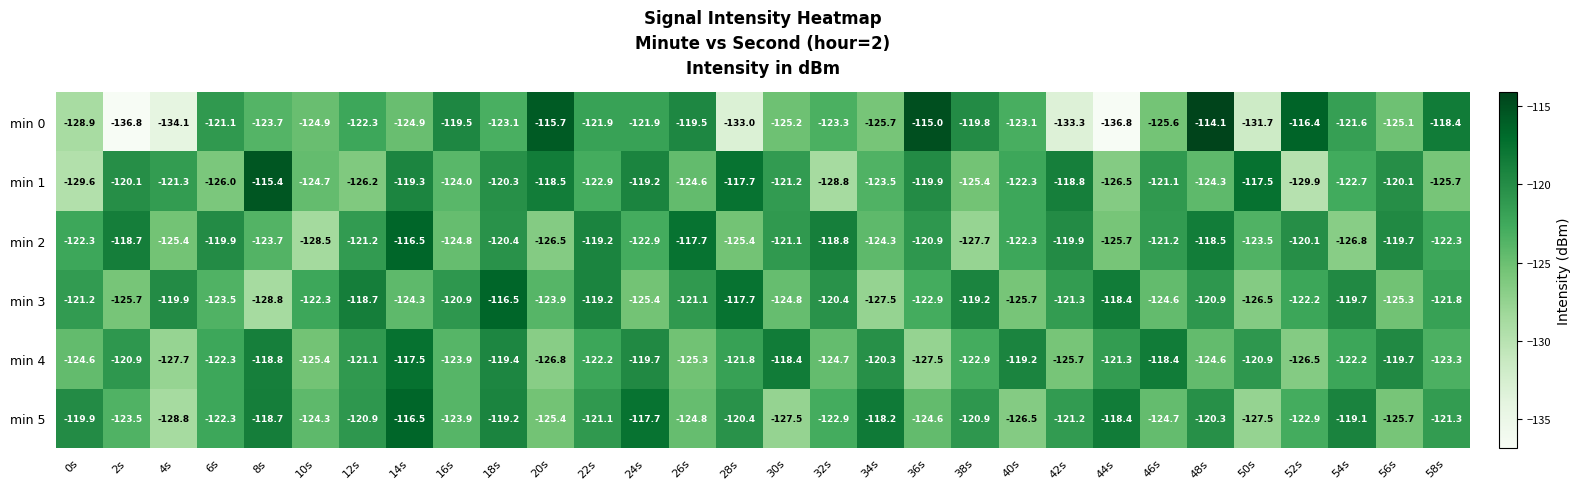

Which series has the largest total across all categories?

min 2